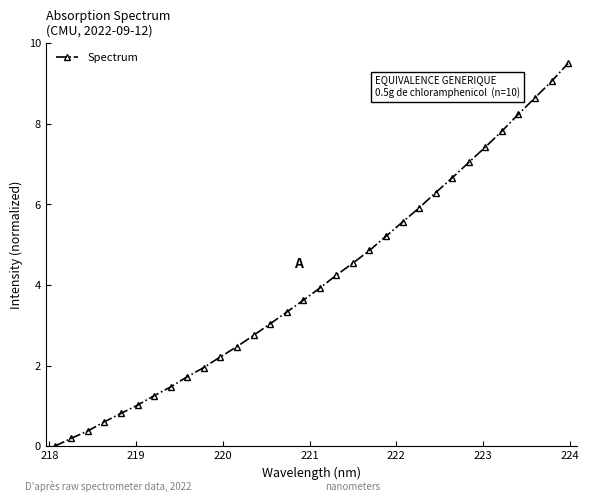

What is the value of the 10th point from the left?

2.0